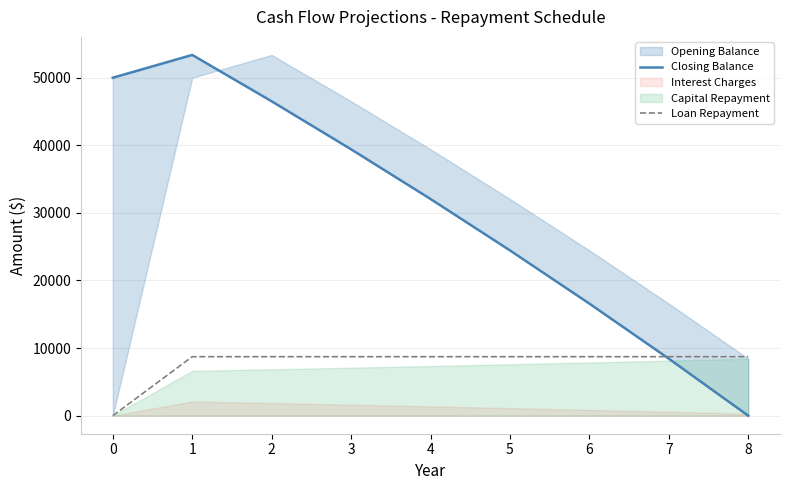

What is the difference between the Closing Balance values at 8 and 0?

50000.0